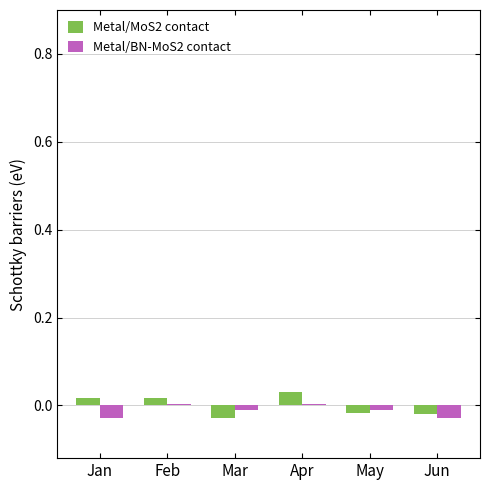

What is the sum of all Metal/BN-MoS2 contact values?

-0.1